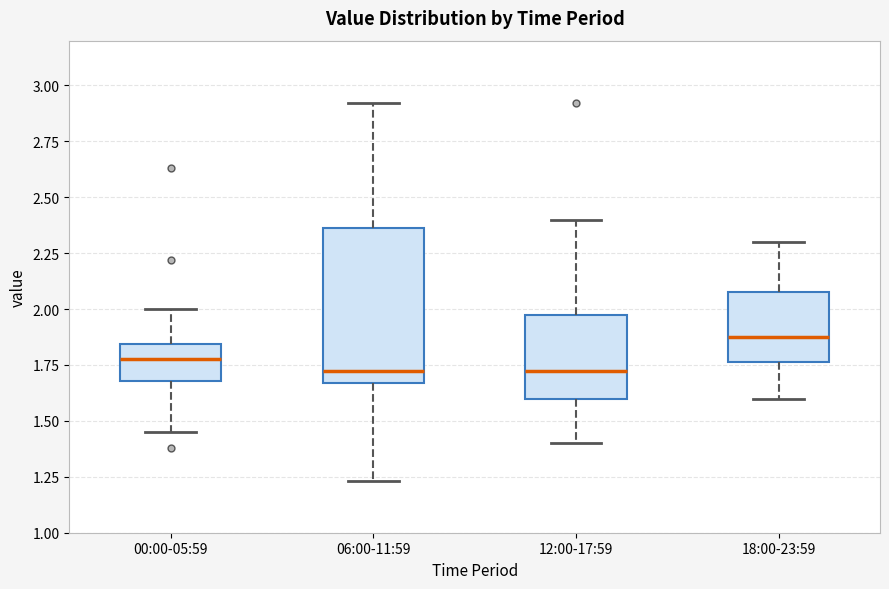

Where does the median line of the box for 18:00-23:59 sit on the y-axis? The values are not printed on the chart, so give them approximately, as read against the axis.

1.90